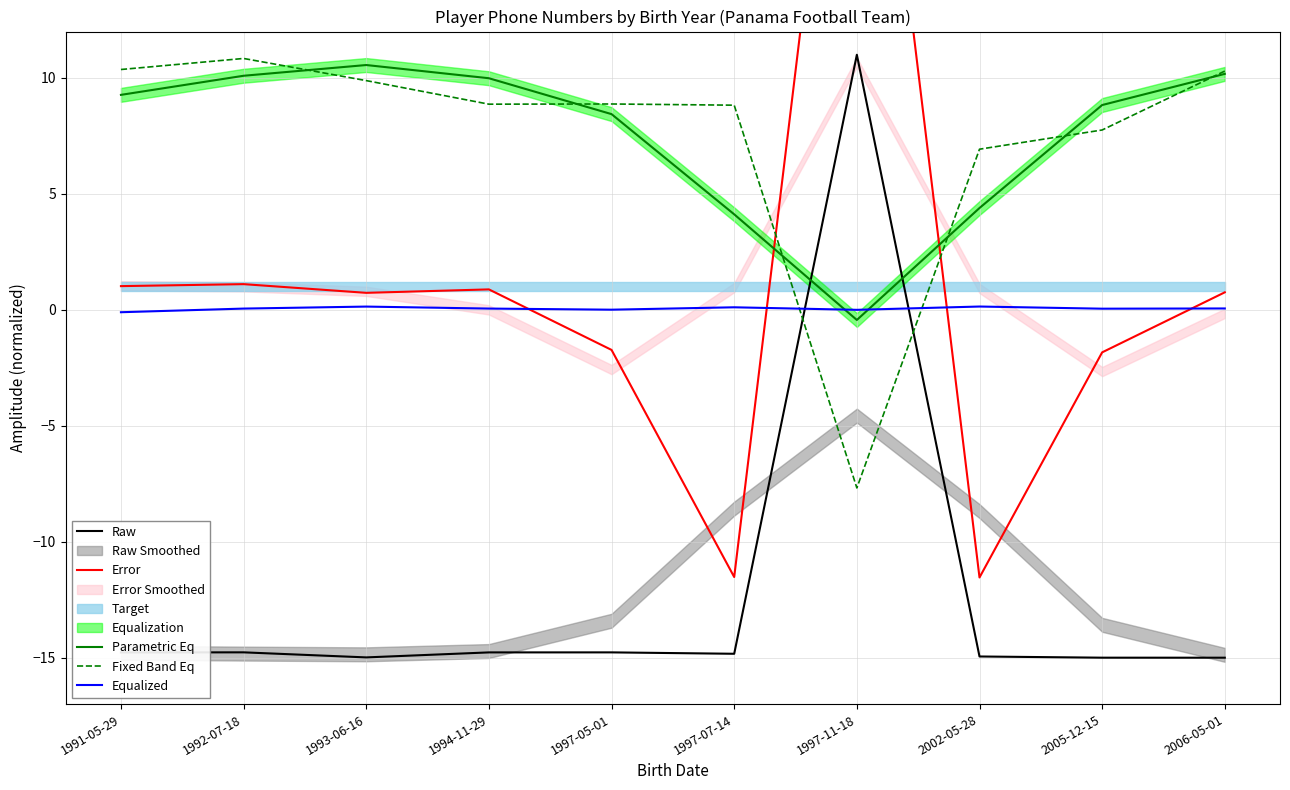

Where is Error nearest to the value 10?

1992-07-18